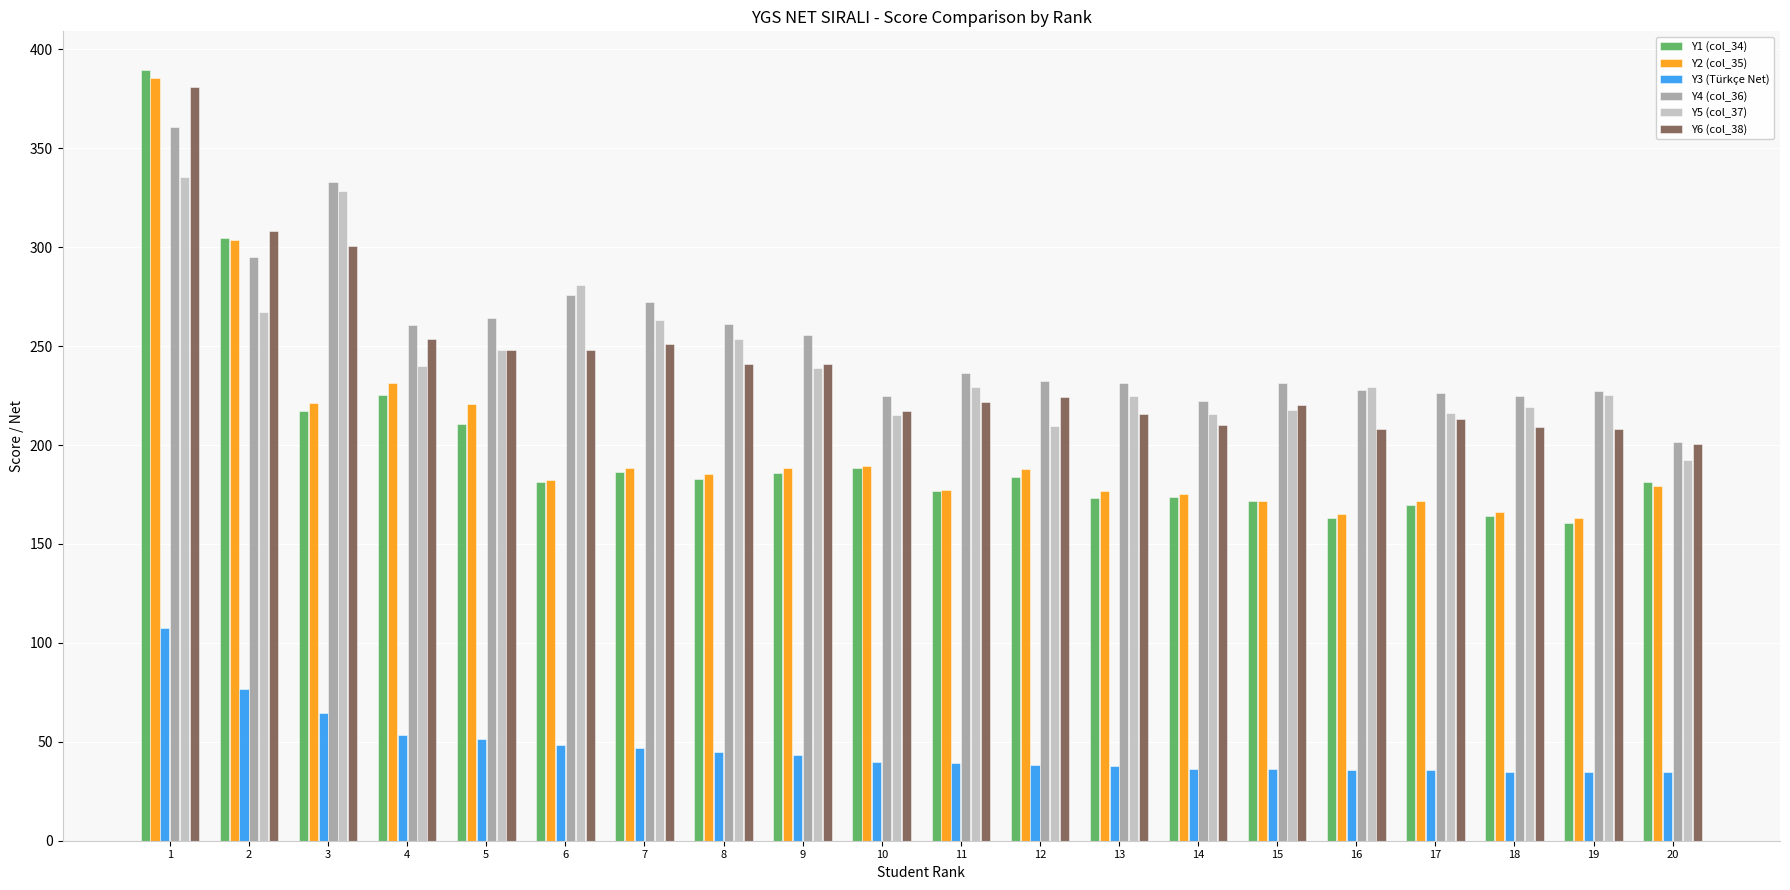

Does the chart contain any negative values?

No